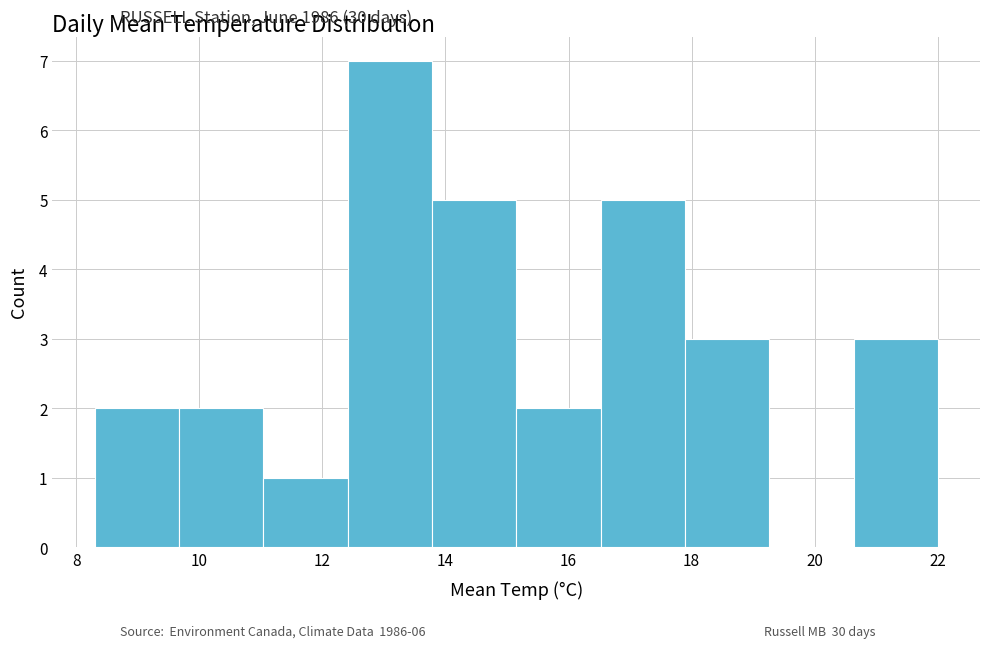

What is the height of the bar covering 9.6 to 11.0 on the x-axis? Neither the bar edges nor the heights are printed on the chart, so give them approximately, as read against the axes.

2